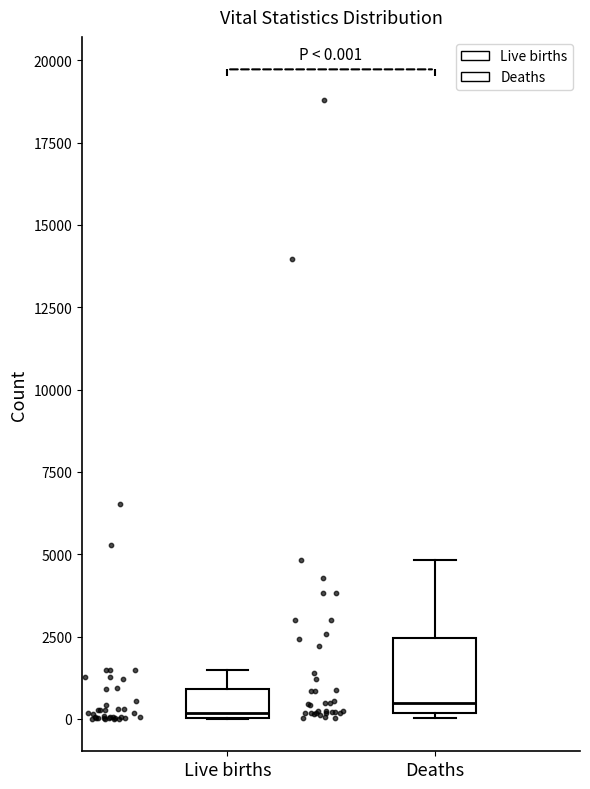

Comparing the boxes themselves (not the whiskers), which one is the tallest?

Deaths